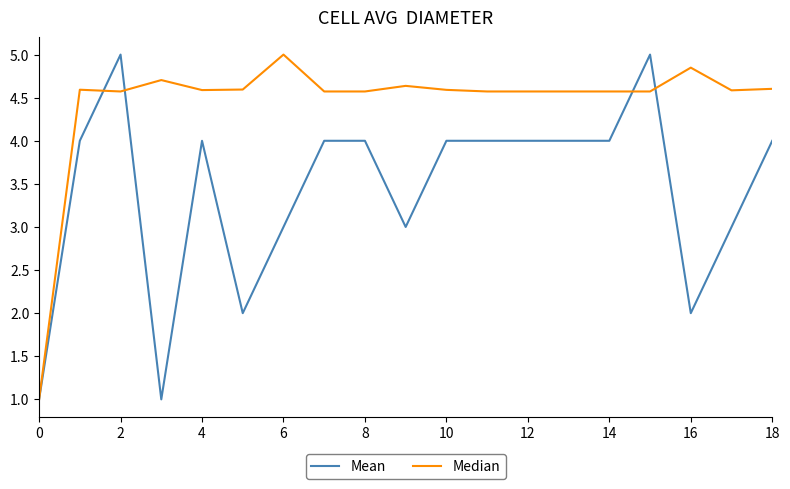

Which series has the largest total across all categories?

Median